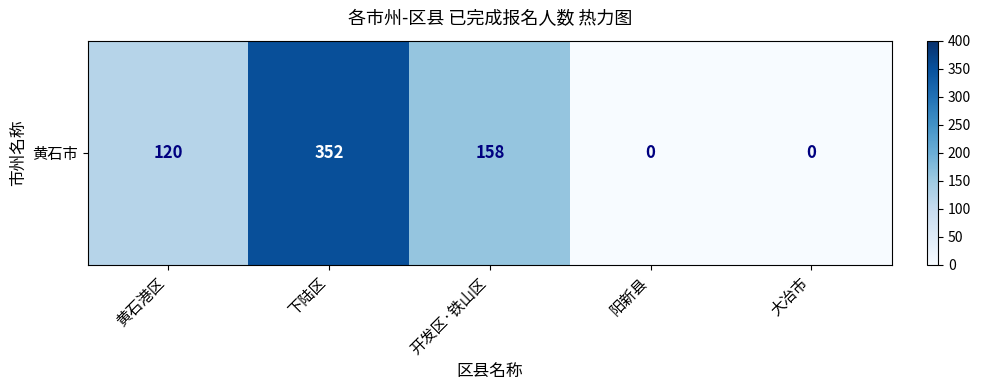

The value at 黄石港区 is 81. True or false?

False